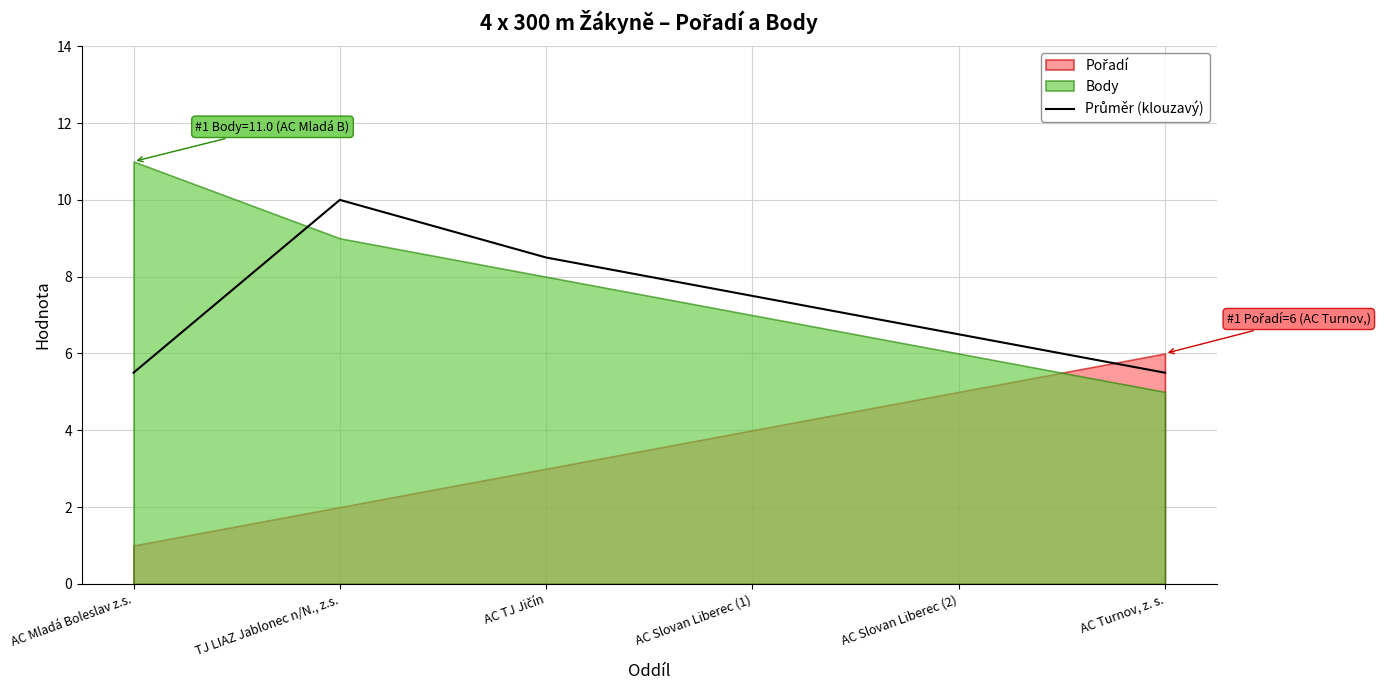

How many lines are shown in the chart?

1